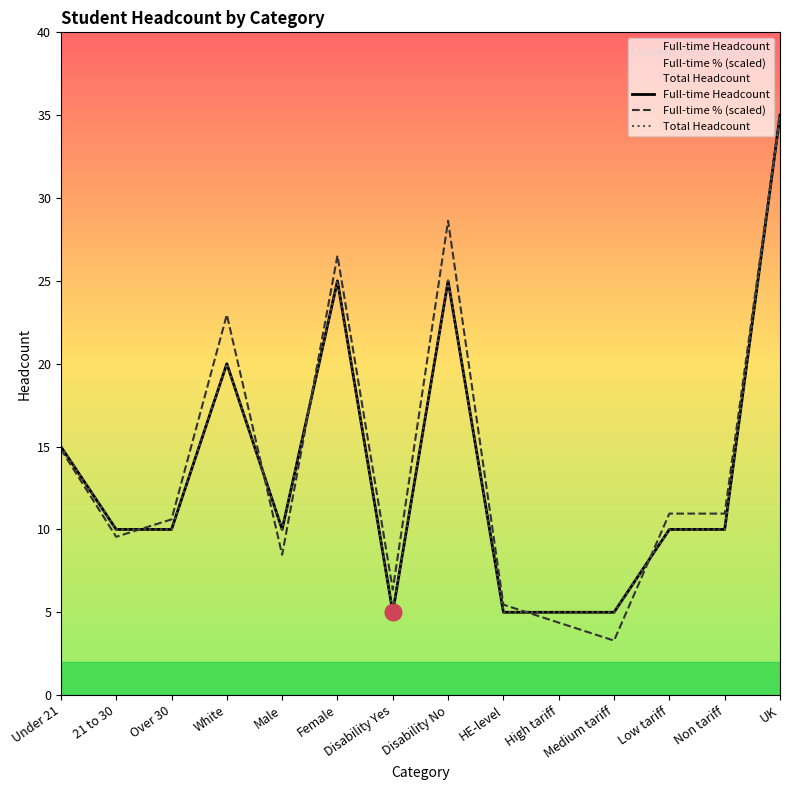

At which label does Total Headcount reach its peak?

UK